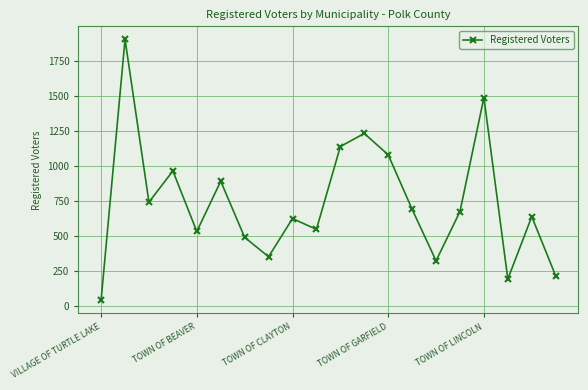

Reading left to right, transcribe all the data shown in this chart.

44	1901	742	964	533	891	491	353	625	548	1138	1231	1079	691	324	675	1487	194	639	217